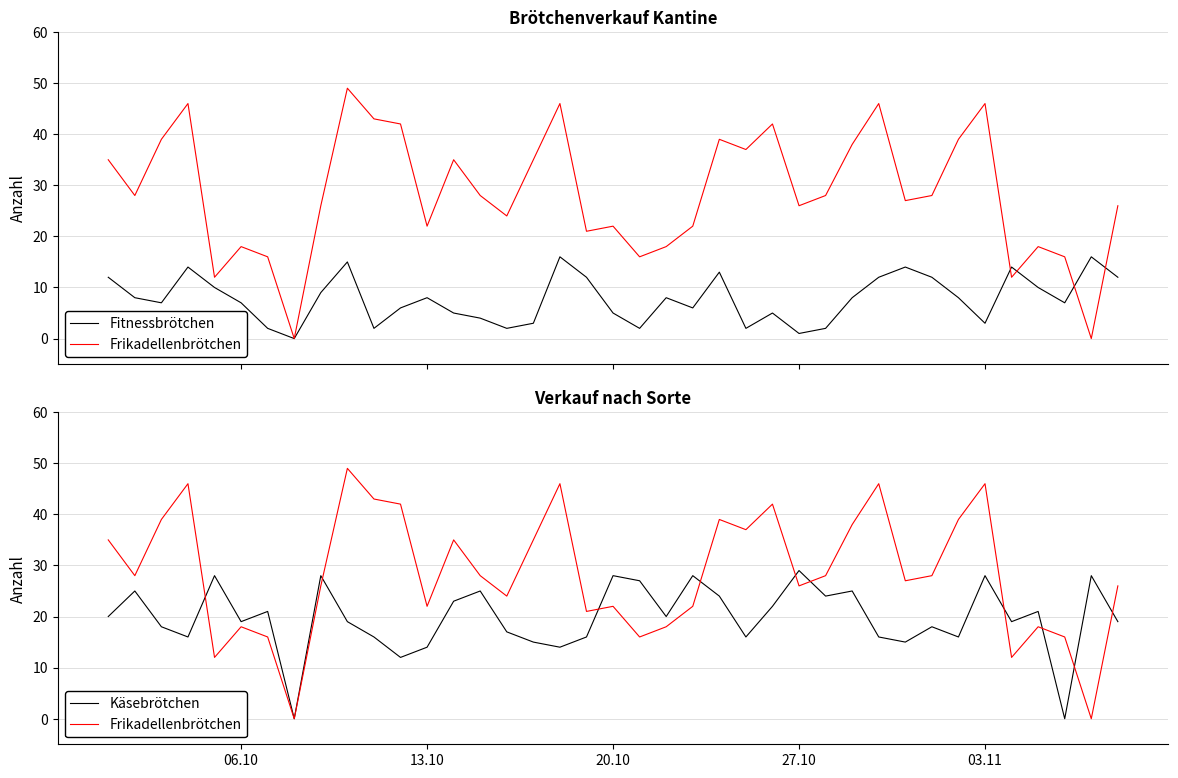

What is the highest value of the Frikadellenbrötchen series?

49